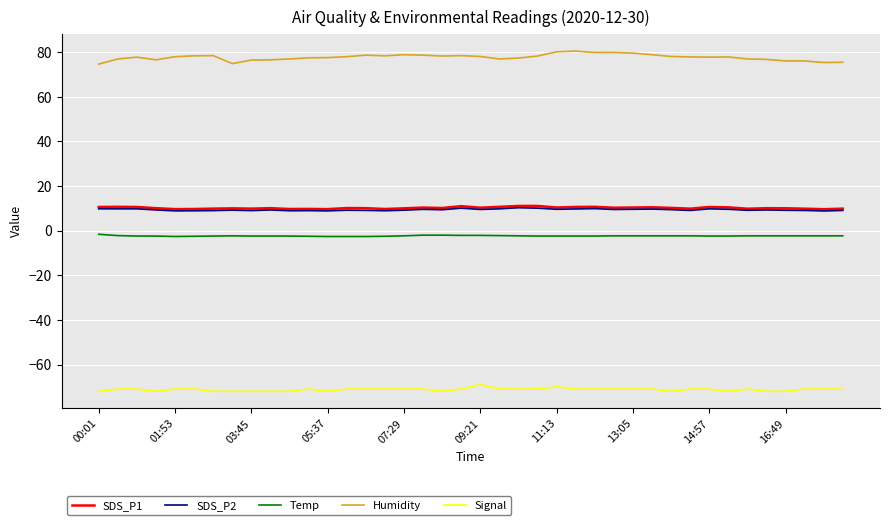

What is the lowest value of the Humidity series?

74.7